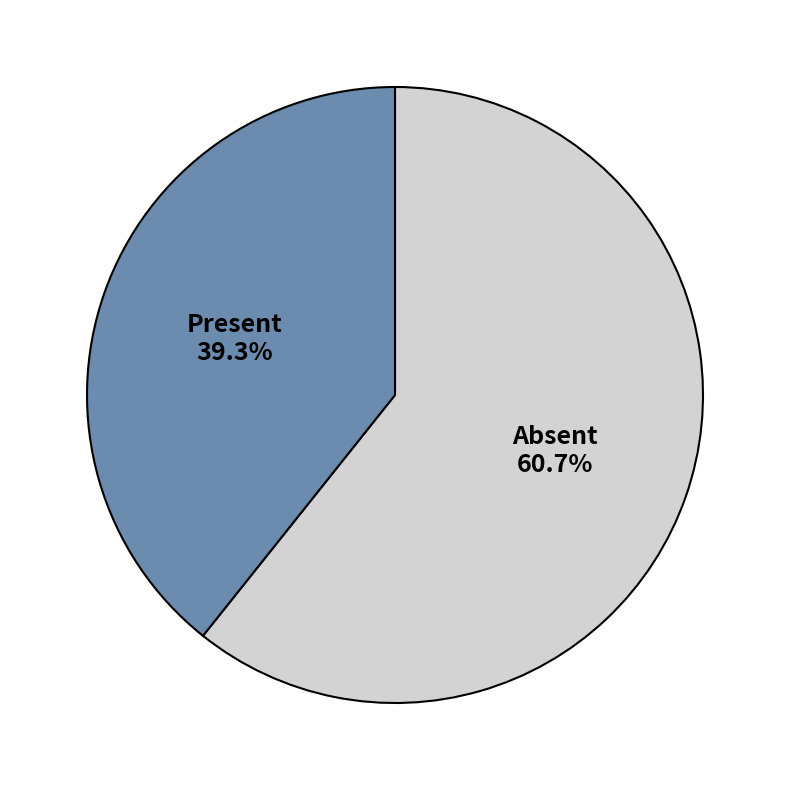

Does any single category account for the majority?

Yes